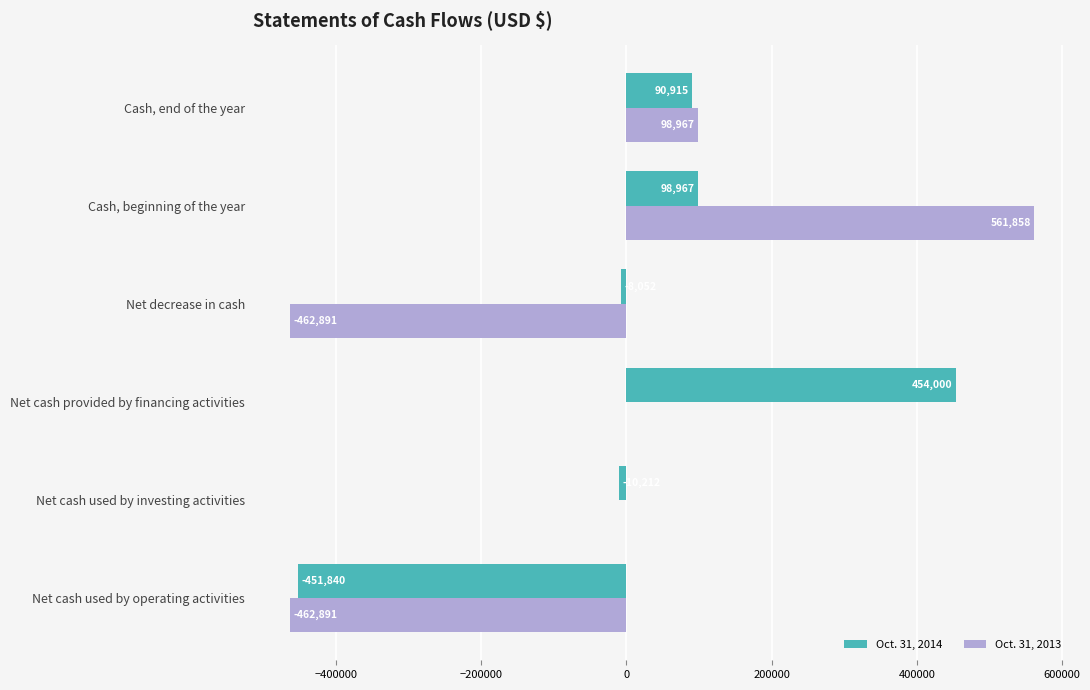

What is the sum of the Oct. 31, 2014 values at Net cash provided by financing activities and Cash, beginning of the year?

552967